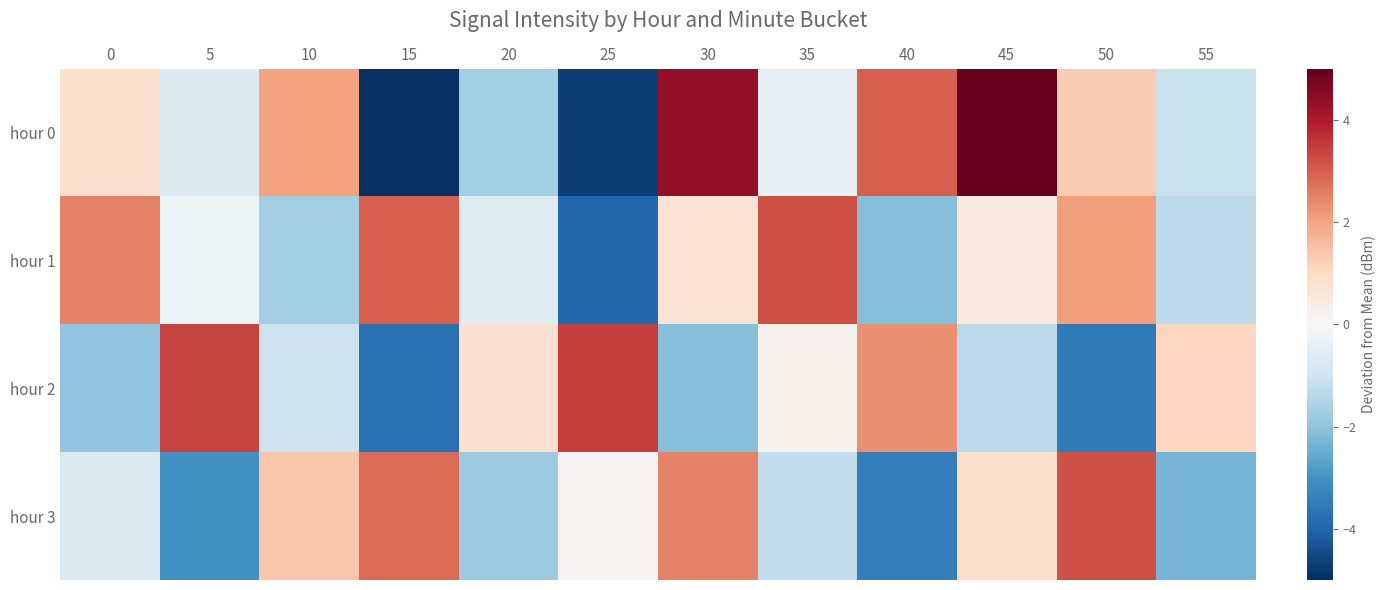

Reading left to right, transcribe all the data shown in this chart.

hour 0: 0=0.8	5=-0.7	10=2.0	15=-6.3	20=-1.7	25=-4.7	30=4.4	35=-0.4	40=3.0	45=5.7	50=1.3	55=-1.1
hour 1: 0=2.5	5=-0.2	10=-1.7	15=3.0	20=-0.6	25=-3.9	30=0.7	35=3.2	40=-2.1	45=0.5	50=2.1	55=-1.3
hour 2: 0=-1.9	5=3.4	10=-1.0	15=-3.7	20=0.8	25=3.5	30=-2.1	35=0.2	40=2.3	45=-1.3	50=-3.5	55=1.1
hour 3: 0=-0.7	5=-3.0	10=1.4	15=2.8	20=-1.8	25=0.1	30=2.5	35=-1.2	40=-3.4	45=0.9	50=3.2	55=-2.3